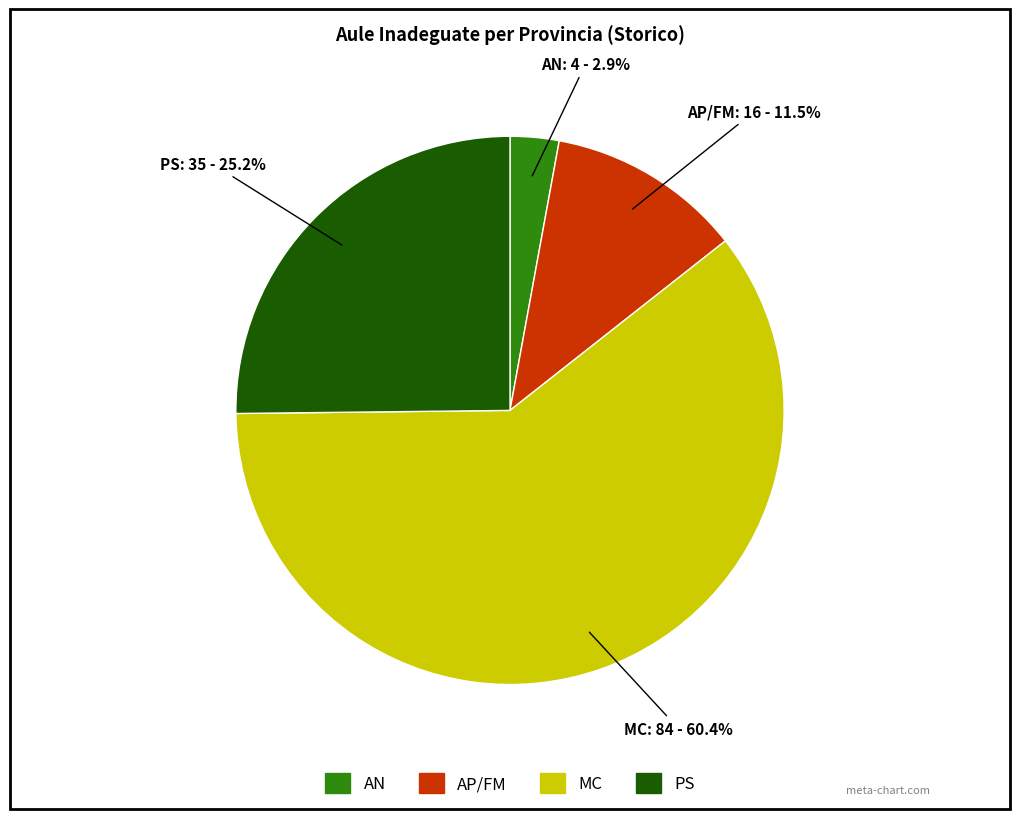

Combined, what portion of the pie is MC and AN?

63.3%